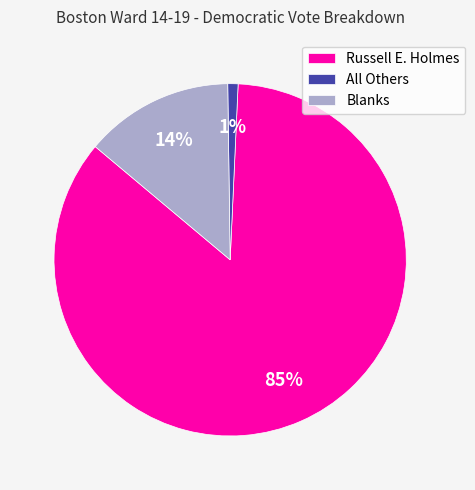

Combined, do Russell E. Holmes and Blanks account for over 50%?

Yes